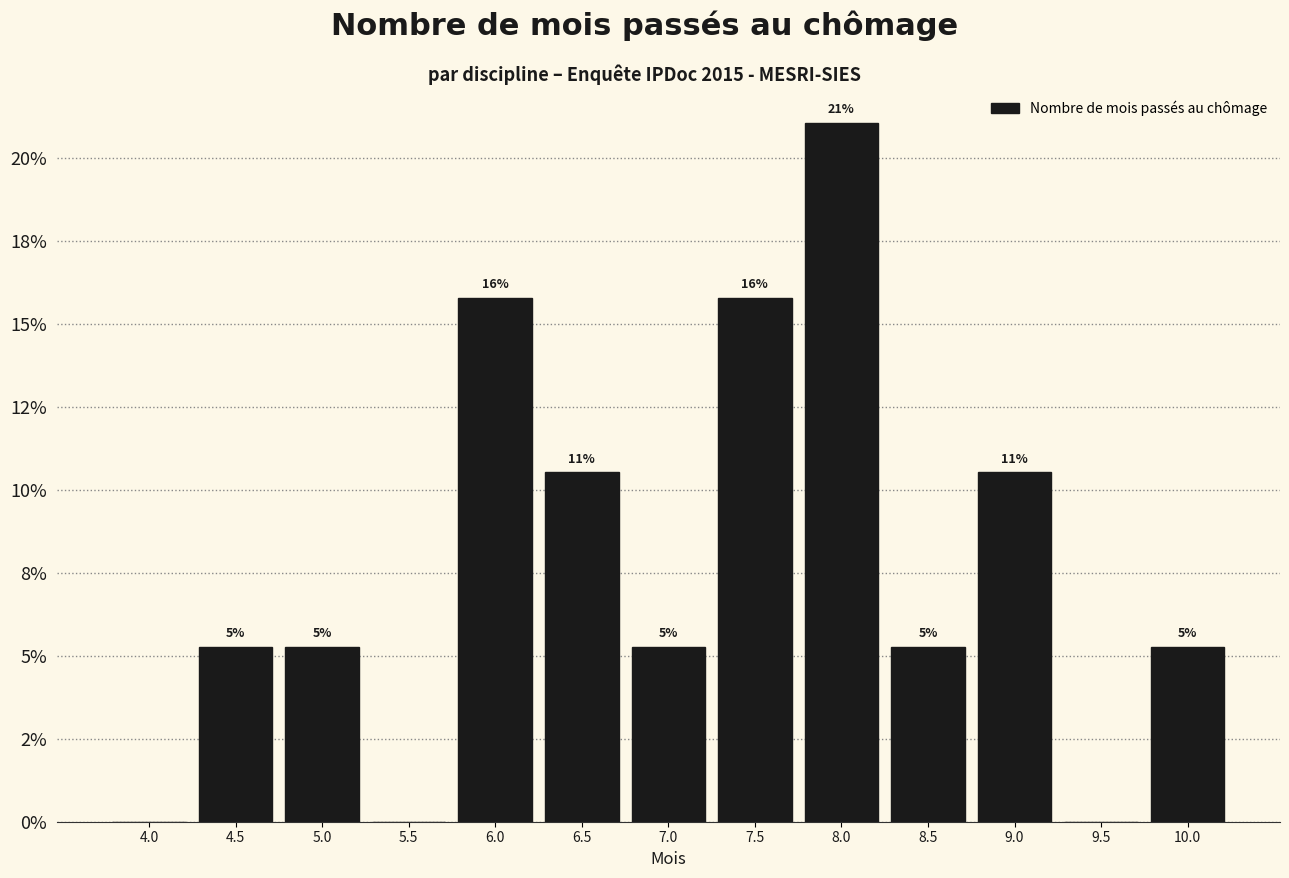

Are the bars horizontal?

No